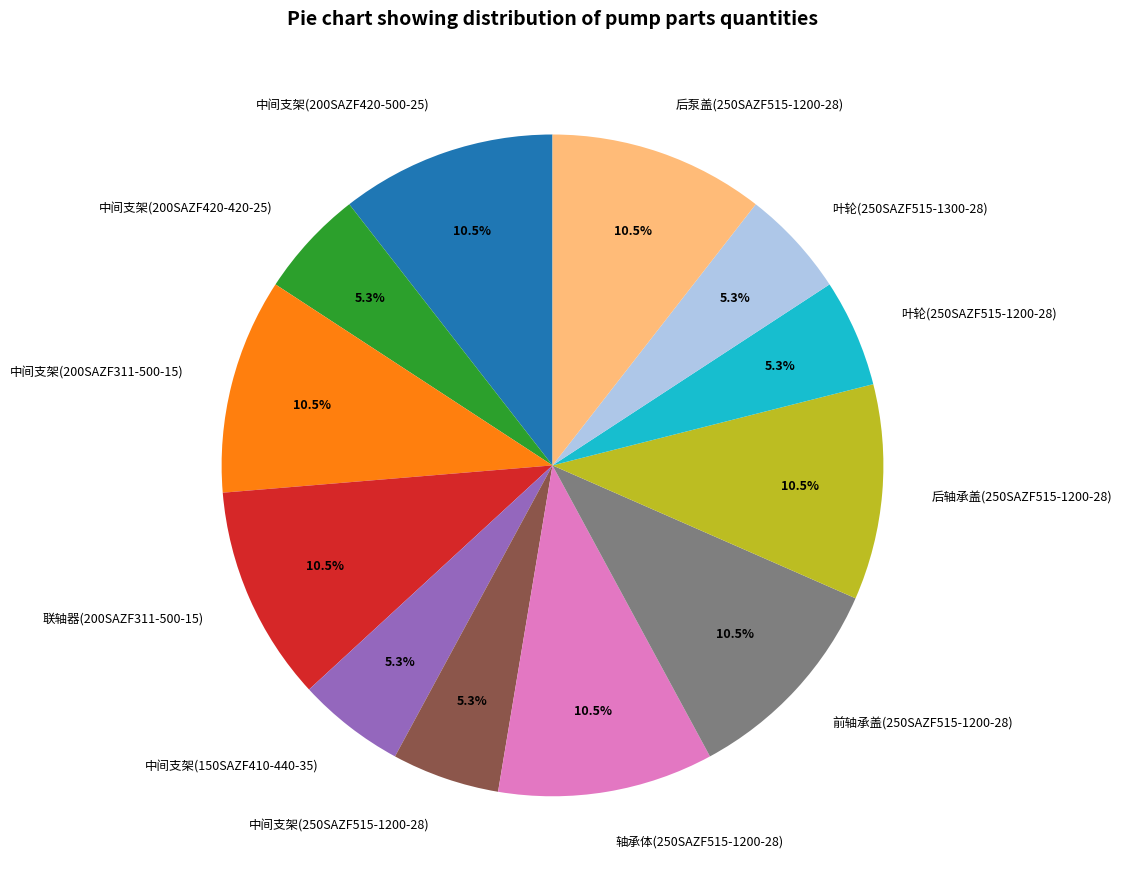

How many slices are in this pie chart?

12